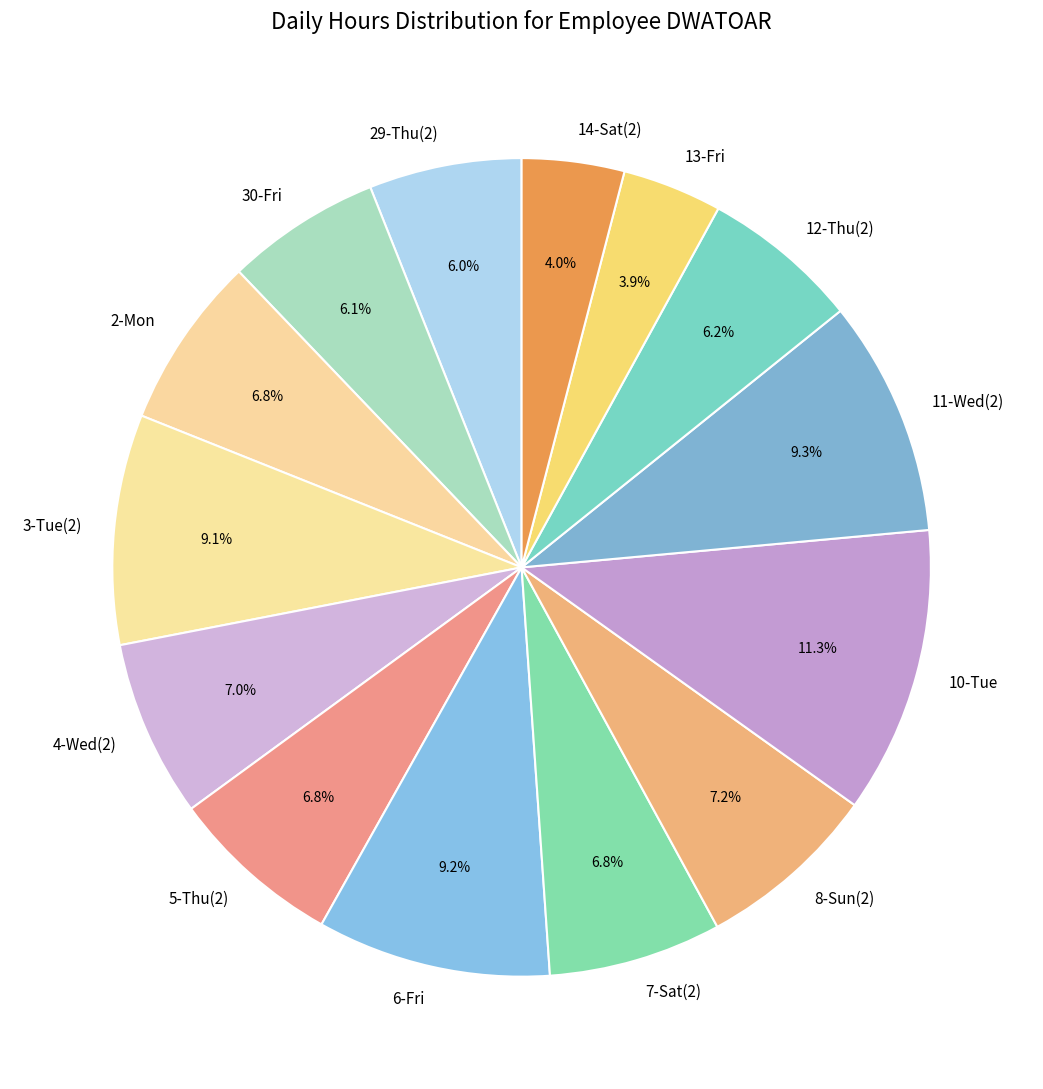

How much of the chart is everything except 13-Fri?

96.1%